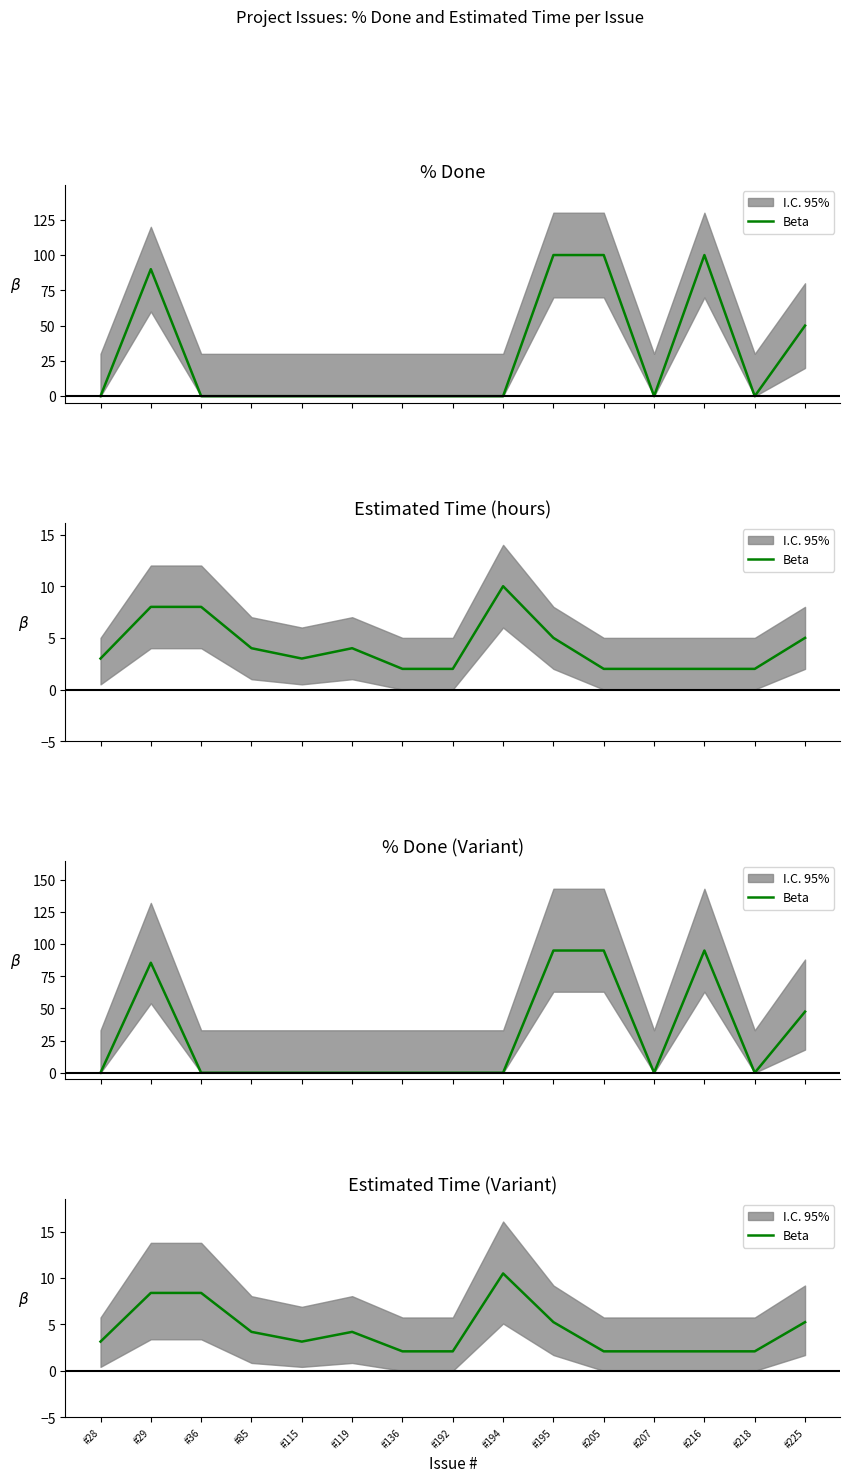

Where is the data nearest to the value 6?

#195